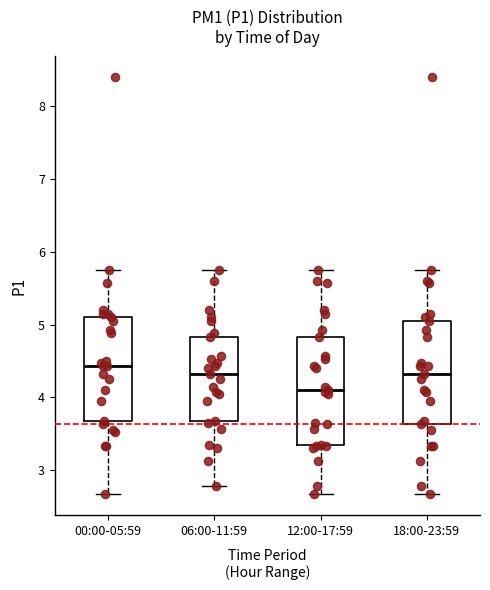

Reading left to right, read every box against the y-axis: the position of its median line, the range the box covers, and the ends of its whiskers. The values are not printed on the chart, so give them approximately, as read against the axis.

00:00-05:59: median 4.4, box 3.7 to 5.1, whiskers 2.7 to 5.8
06:00-11:59: median 4.3, box 3.7 to 4.8, whiskers 2.8 to 5.8
12:00-17:59: median 4.1, box 3.4 to 4.8, whiskers 2.7 to 5.8
18:00-23:59: median 4.3, box 3.6 to 5.1, whiskers 2.7 to 5.8